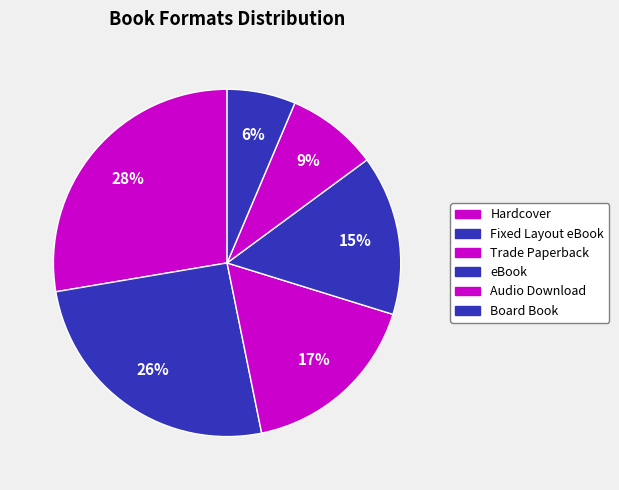

The Fixed Layout eBook slice represents 32% of the pie. True or false?

False